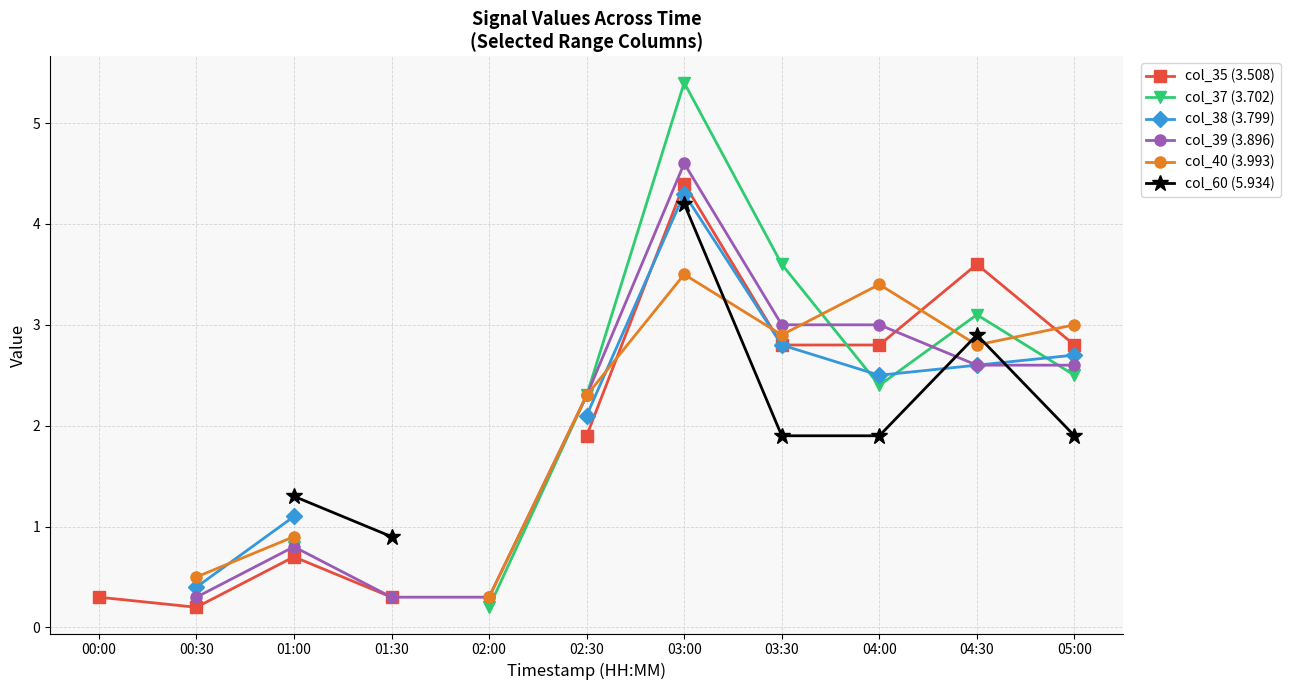

How many intersections are there between col_40 (3.993) and col_60 (5.934)?

3